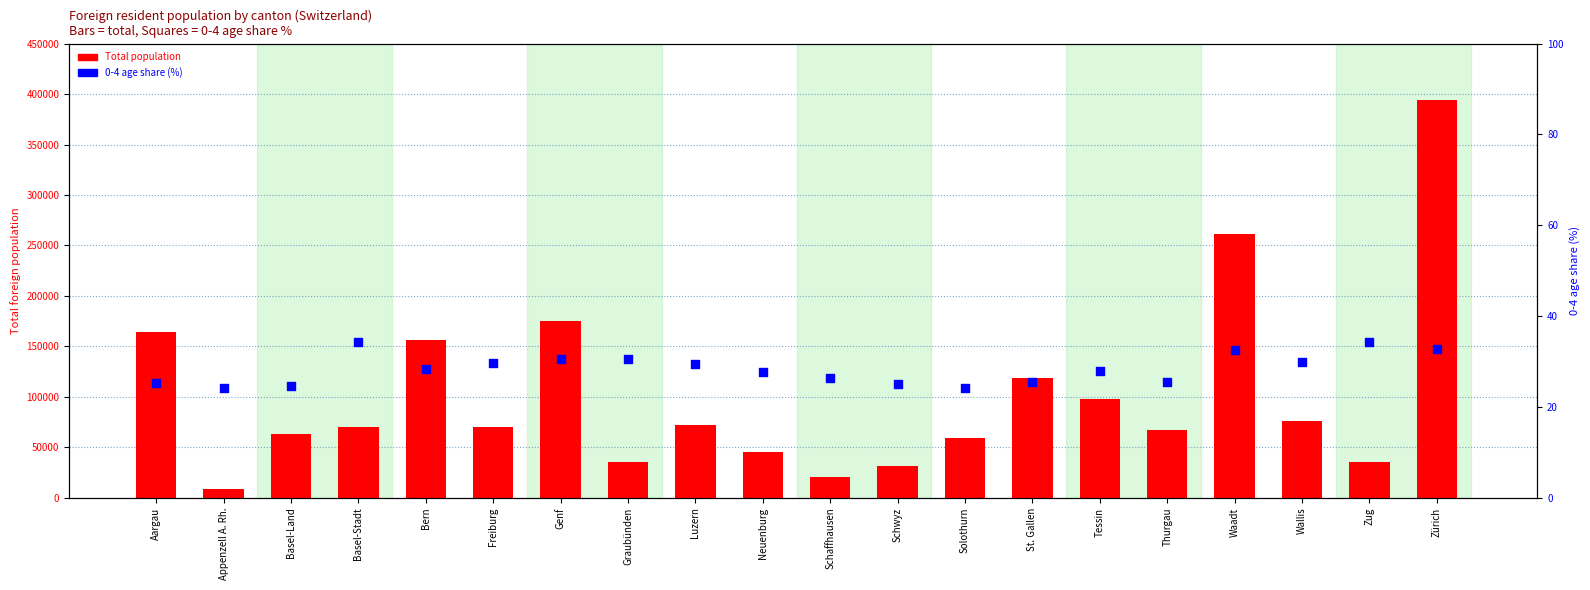

At which category is the sum across all series the highest?

Zürich